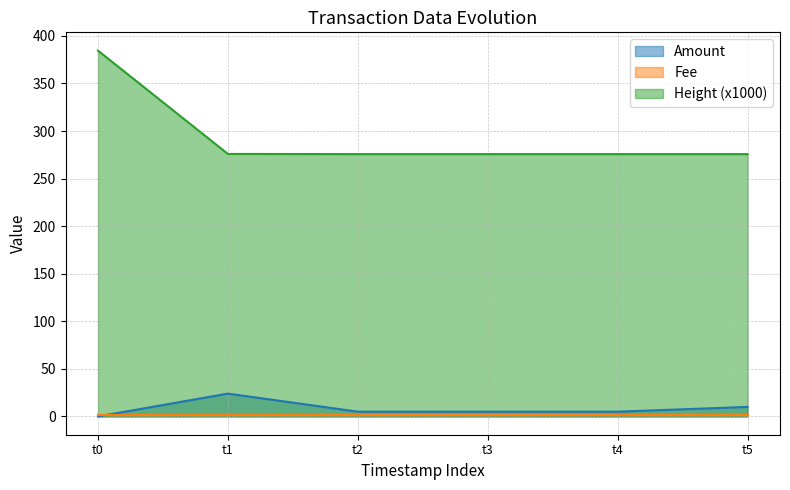

True or false: Amount and Height (x1000) cross at least once.

False